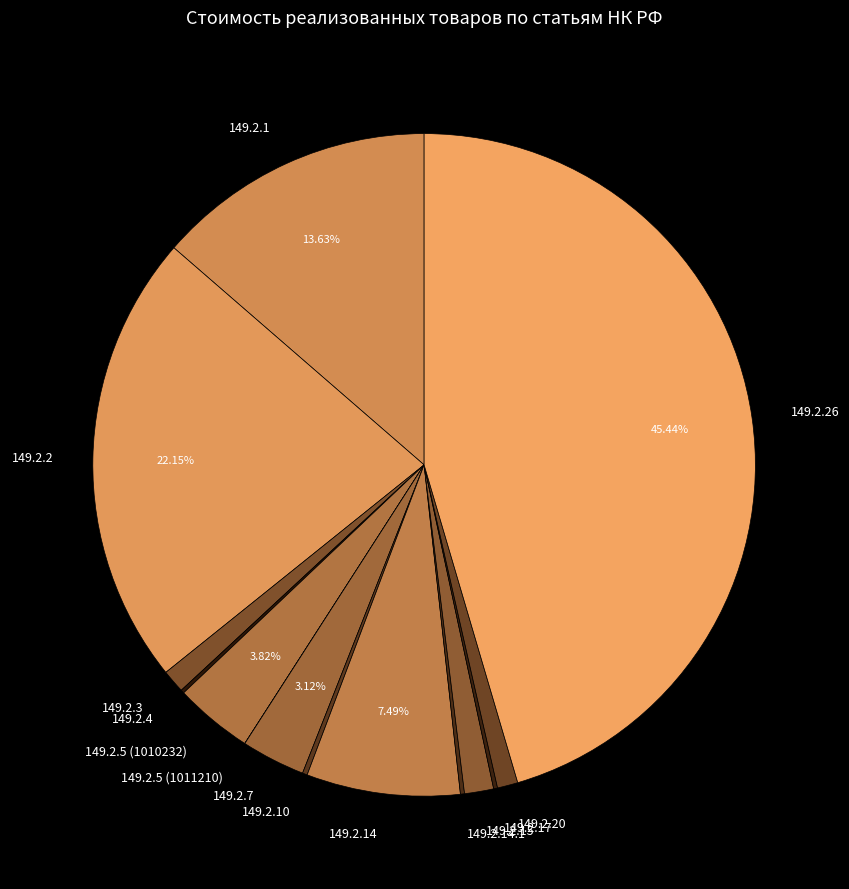

To the nearest percent, what percentage of the pie is 149.2.3?

1%